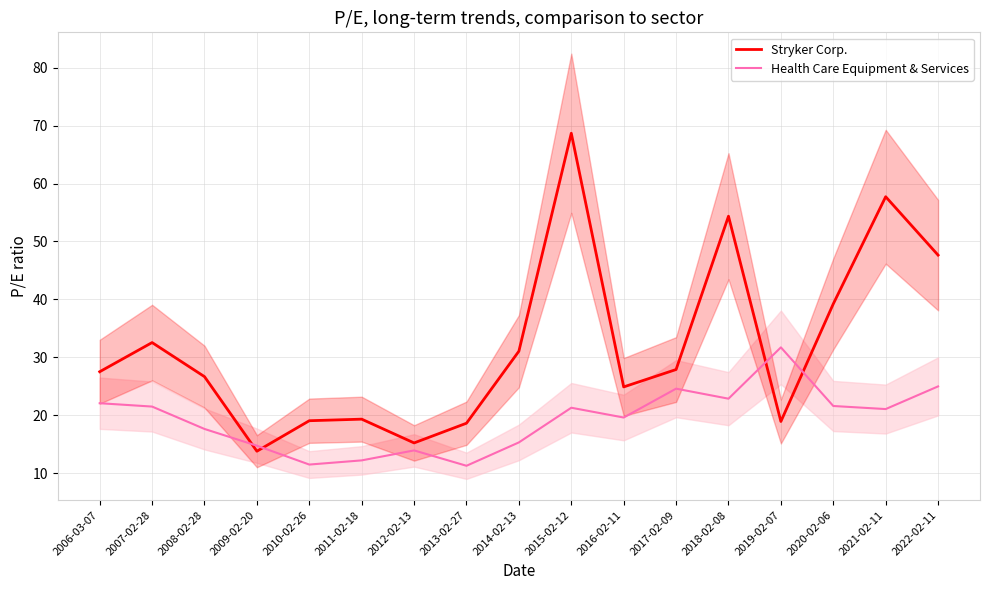

The Health Care Equipment & Services series shows 11.3 at 2013-02-27. True or false?

True